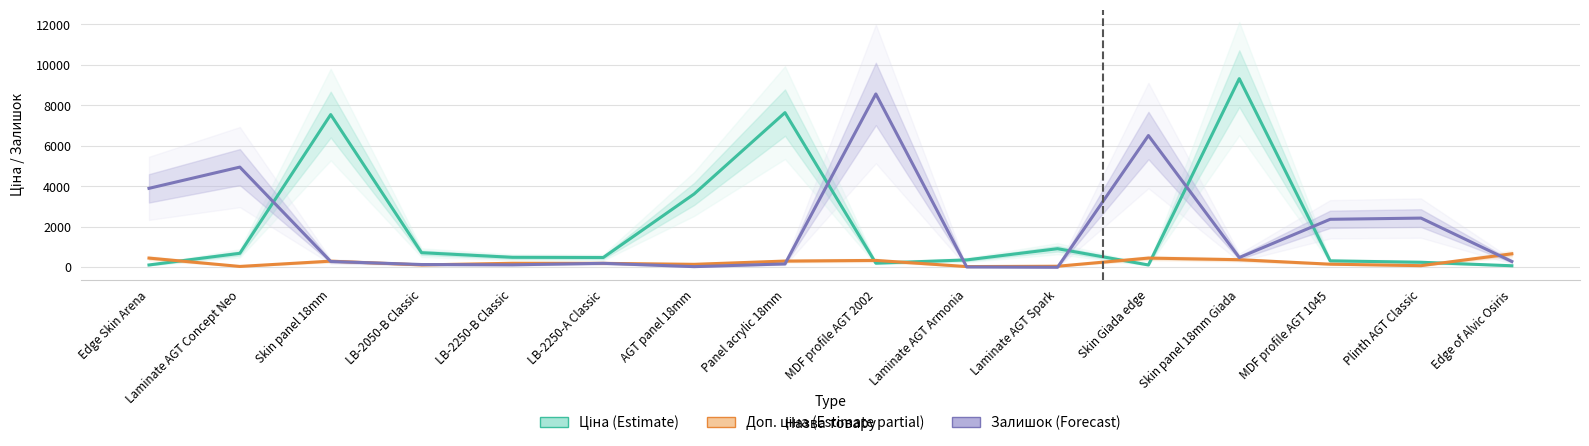

Count the number of categories in the chart.

16